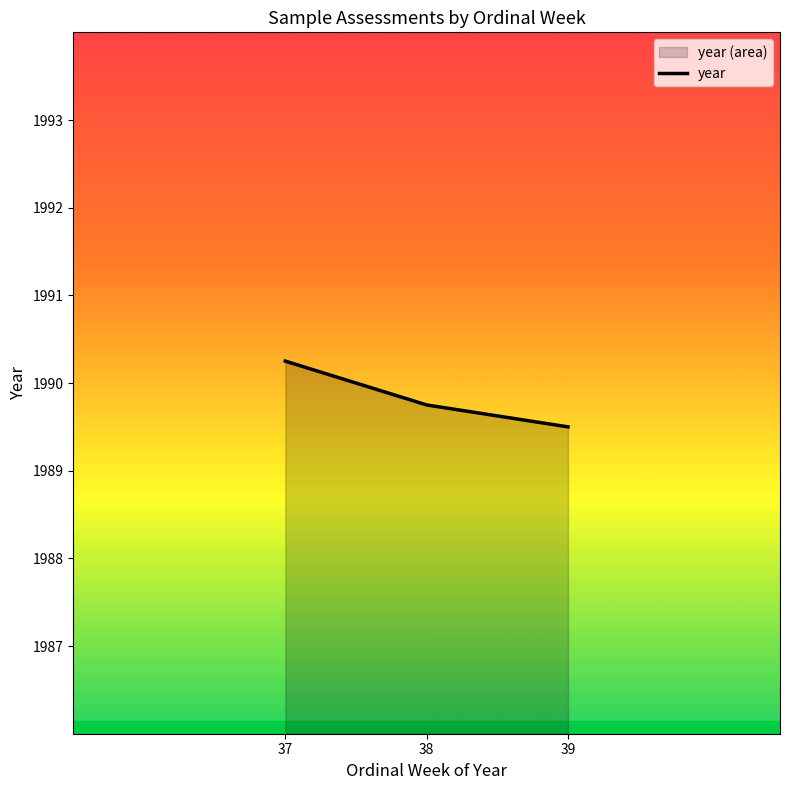

Which category has the lowest value across all series?

39